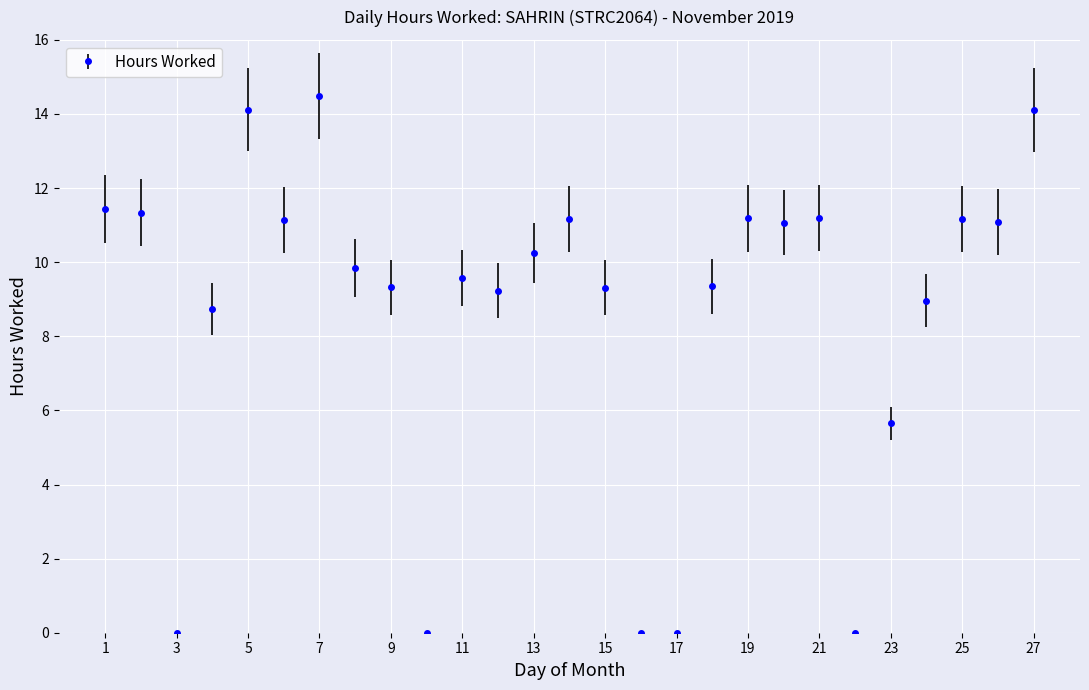

What is the sum of all values?

233.7